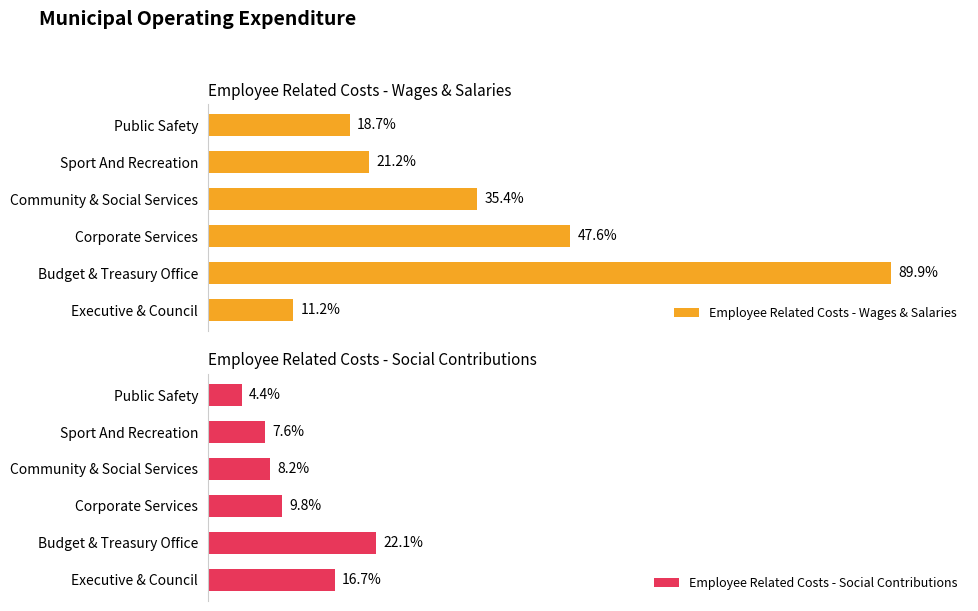

Between Public Safety and Executive & Council, which is larger?

Public Safety